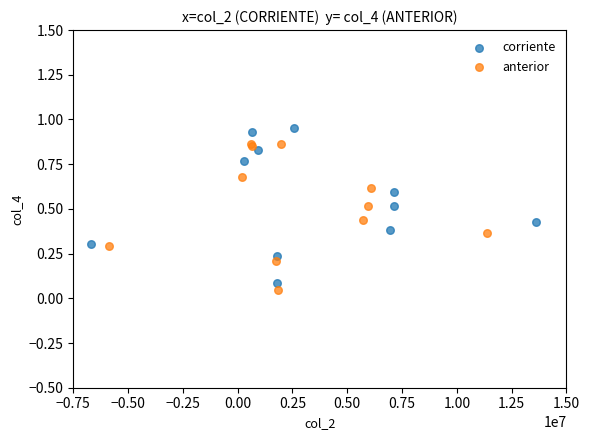

Which series has the widest spread of Y values?

corriente